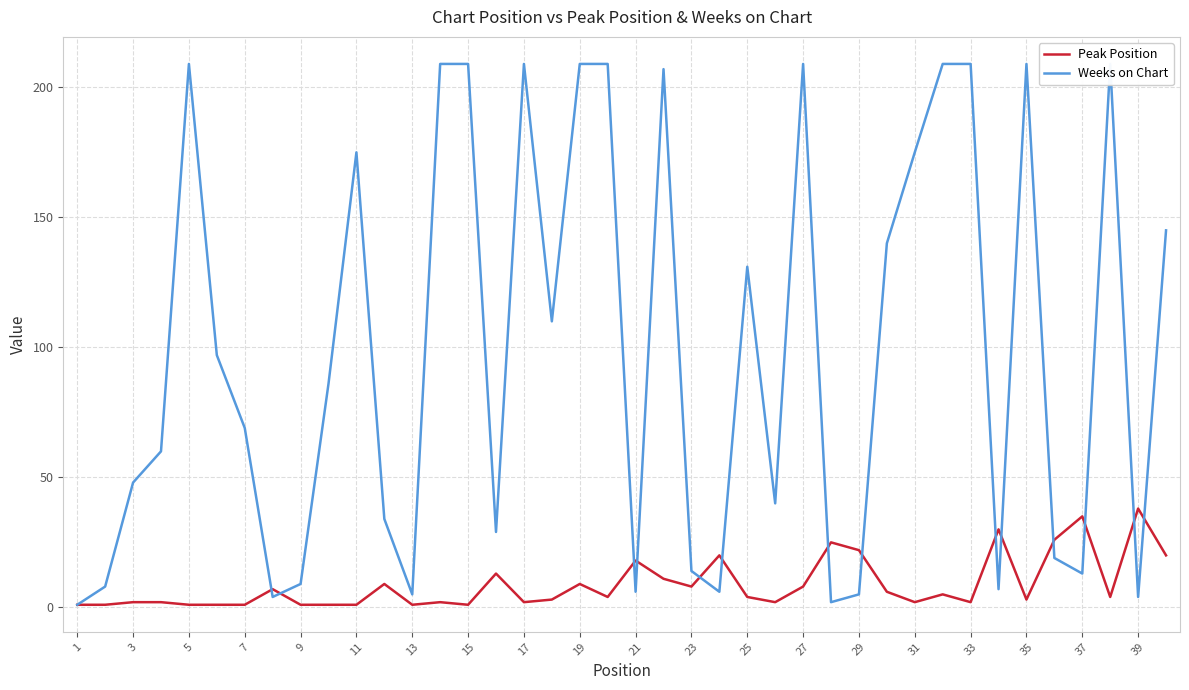

Is it true that Peak Position equals 38 at 39?

True